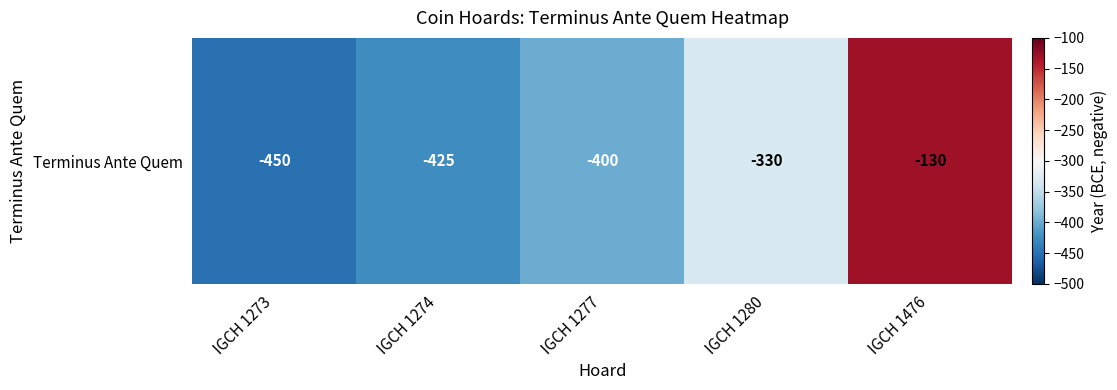

What is the sum of all values?

-1735